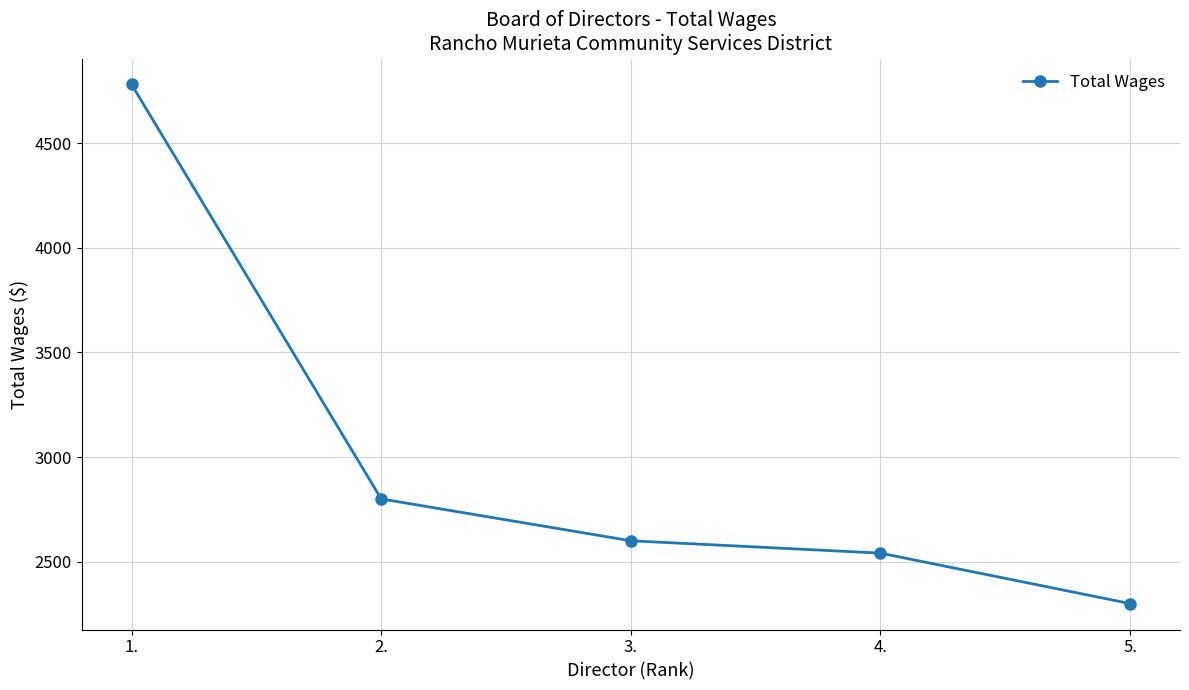

Reading right to left, extract all data points from this chart.

5.=2300	4.=2541	3.=2600	2.=2800	1.=4780